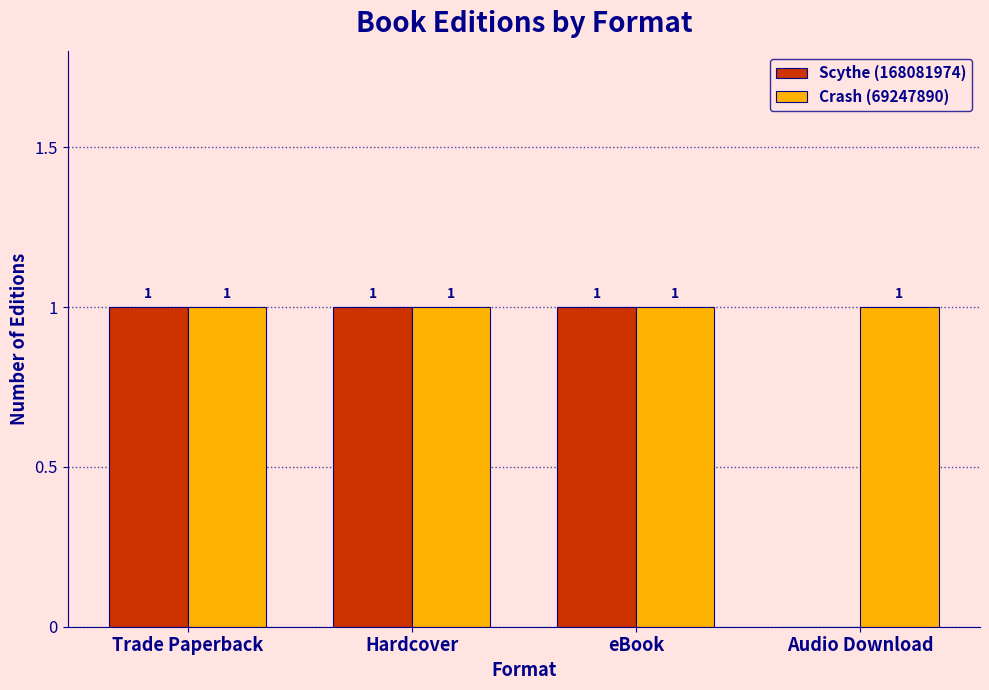

Does the chart contain stacked bars?

No